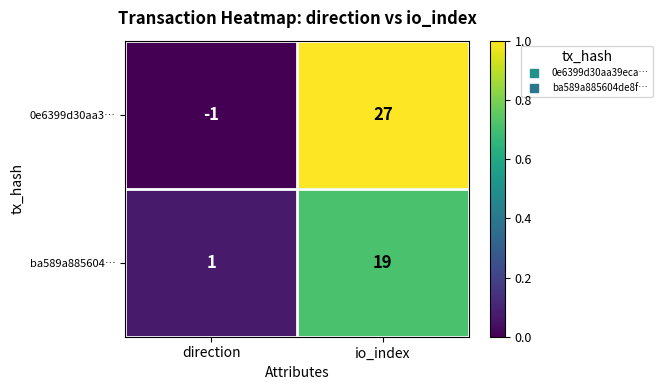

What is the difference between the maximum and minimum values in the ba589a885604… series?

18